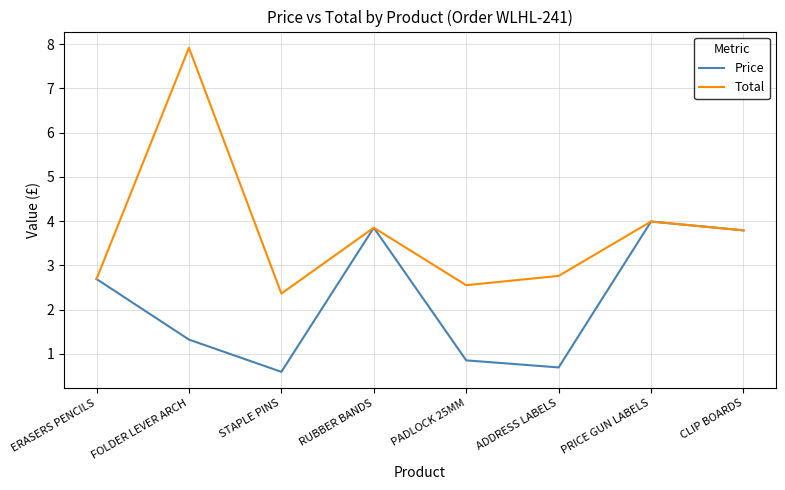

The value of Price at ERASERS PENCILS is 4.2. True or false?

False